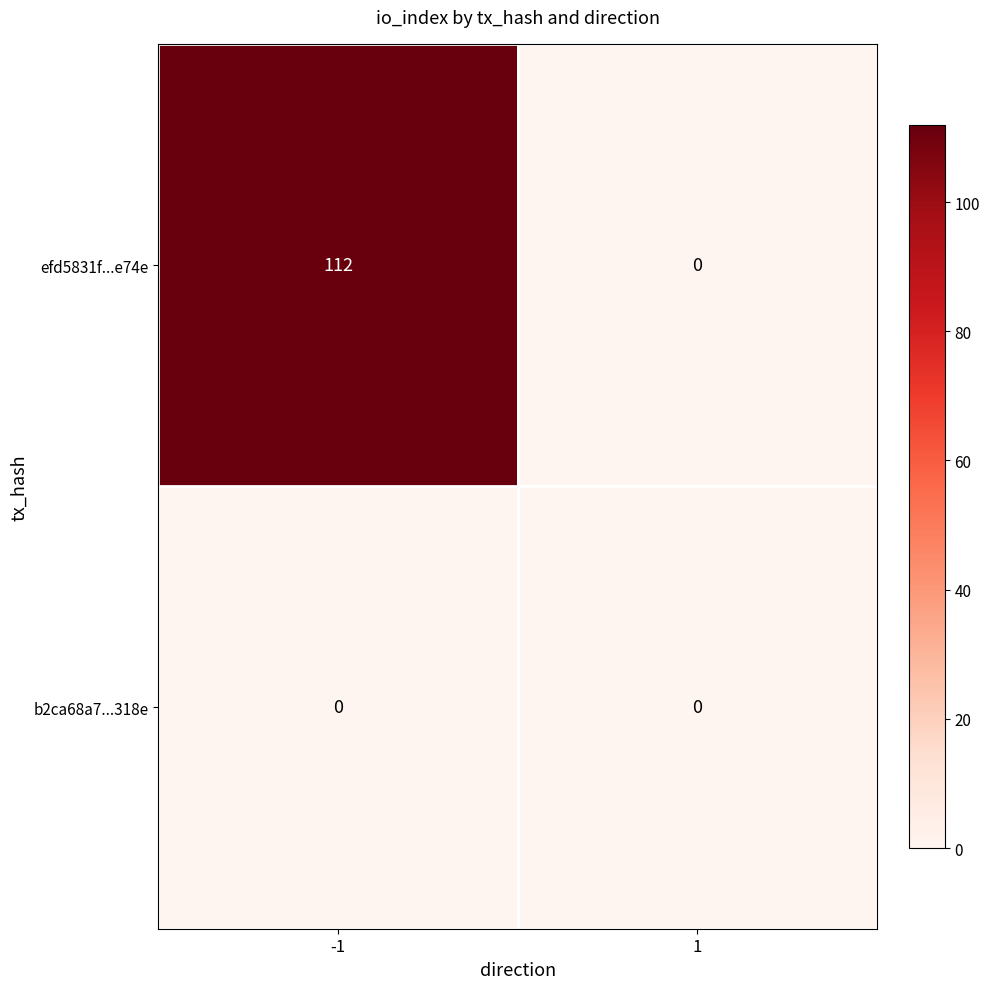

How many categories are shown in the chart?

2